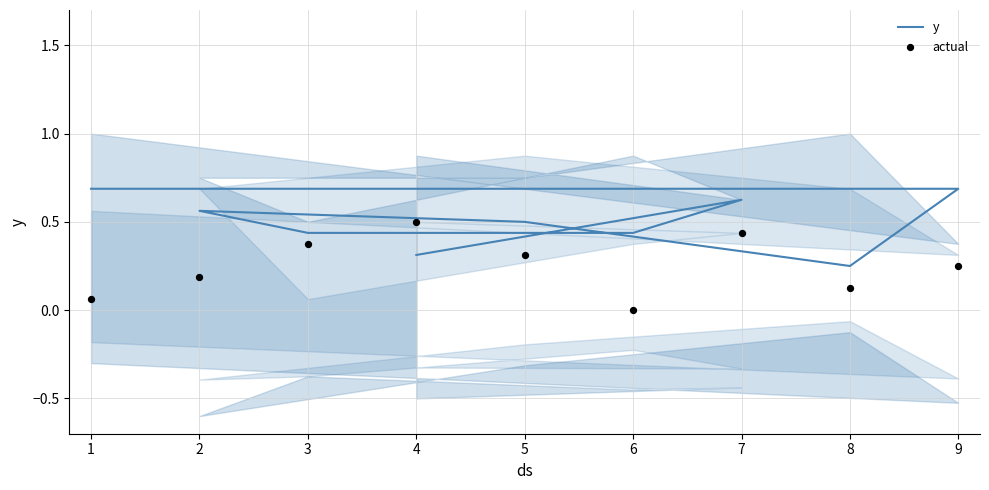

At which category is the sum across all series the highest?

7